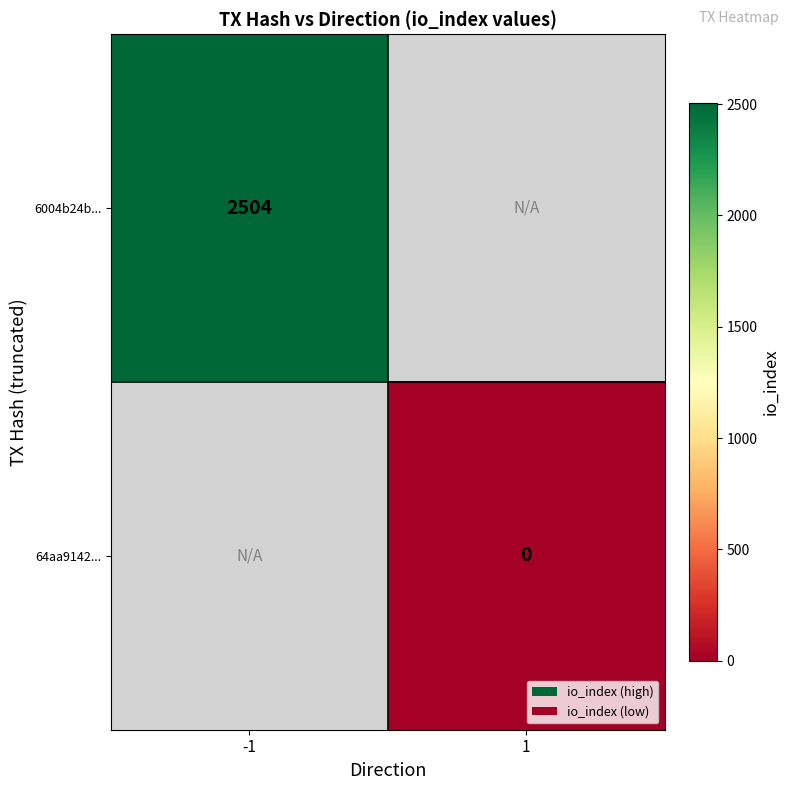

True or false: 6004b24b... has a value of 2504 at -1.

True